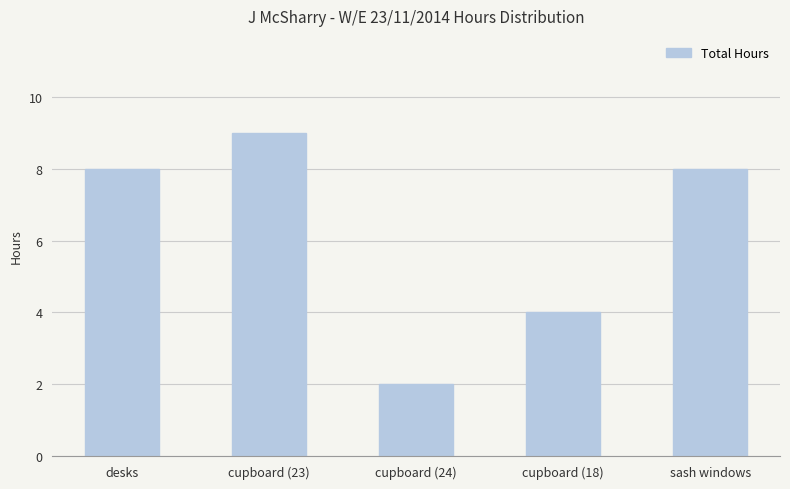

Reading left to right, what are all the values shown in this chart?

8	9	2	4	8